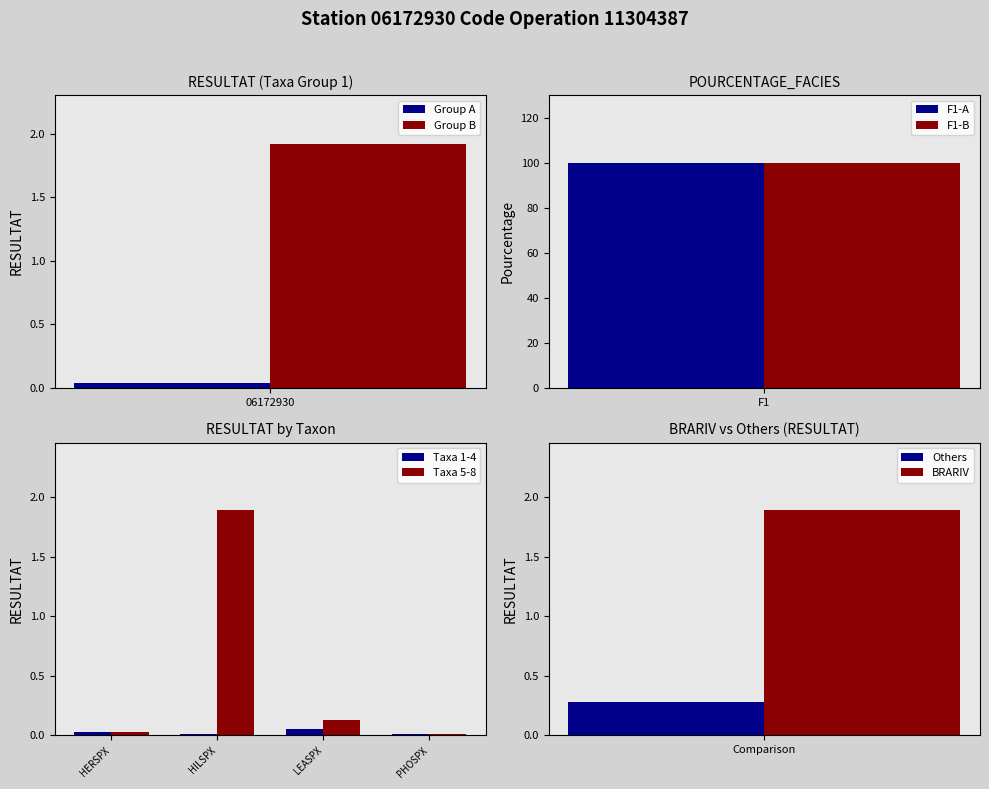

The value of Taxa 5-8 at HILSPX is 1.9. True or false?

True